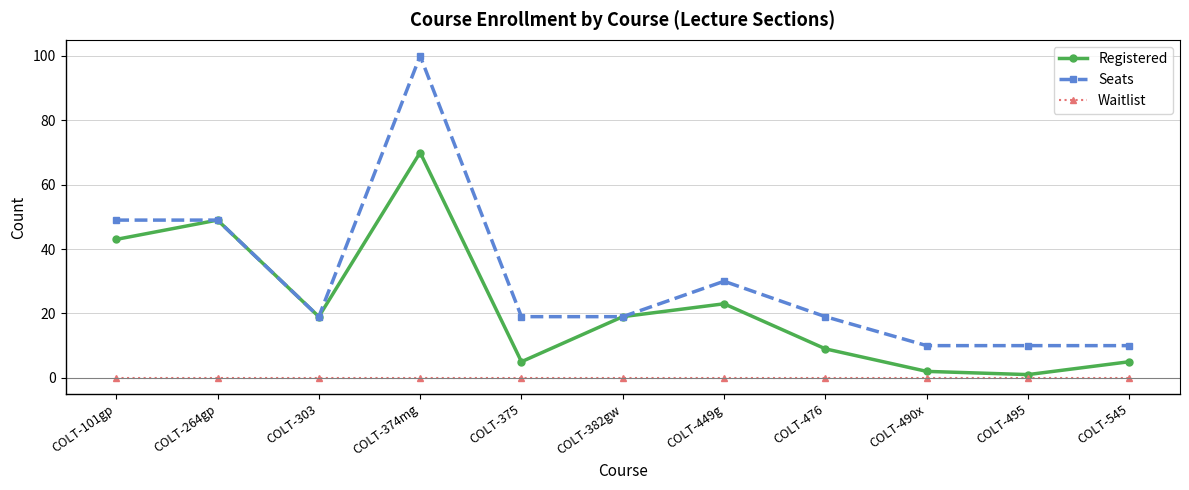

Reading left to right, extract all data points from this chart.

Registered: 43	49	19	70	5	19	23	9	2	1	5
Seats: 49	49	19	100	19	19	30	19	10	10	10
Waitlist: 0	0	0	0	0	0	0	0	0	0	0